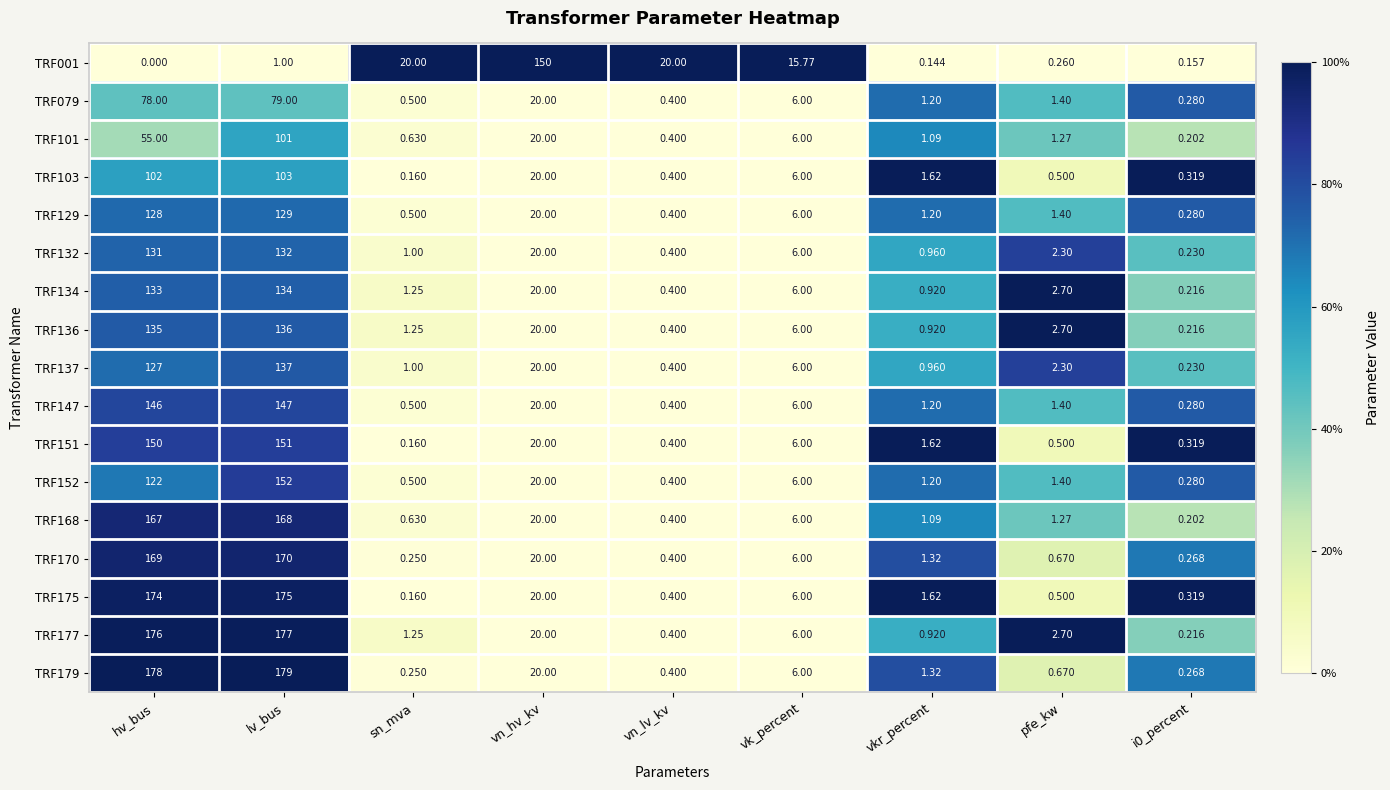

At which category is the sum across all series the highest?

lv_bus